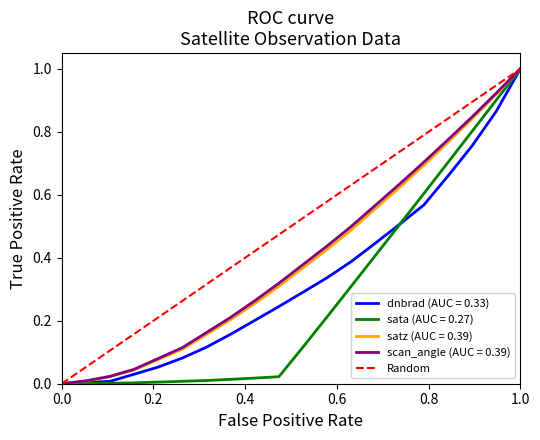

At which label does scan_angle (AUC = 0.39) reach its peak?

1.0